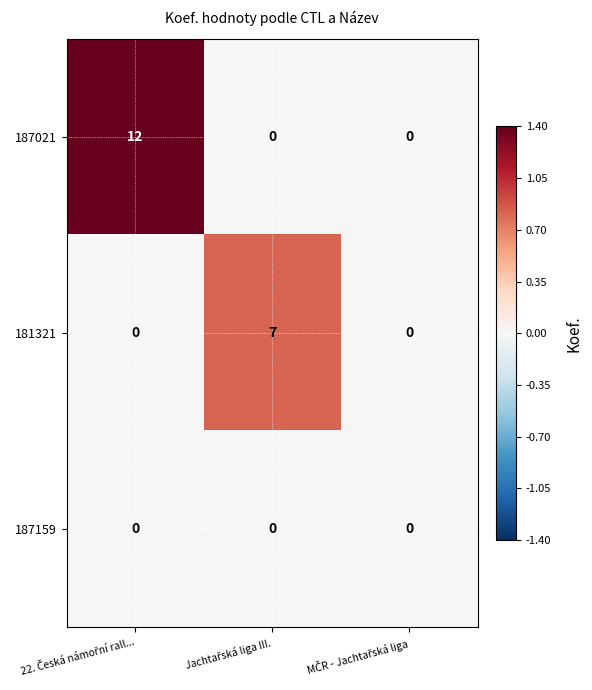

Reading left to right, extract all data points from this chart.

187021: 12	0	0
181321: 0	7	0
187159: 0	0	0